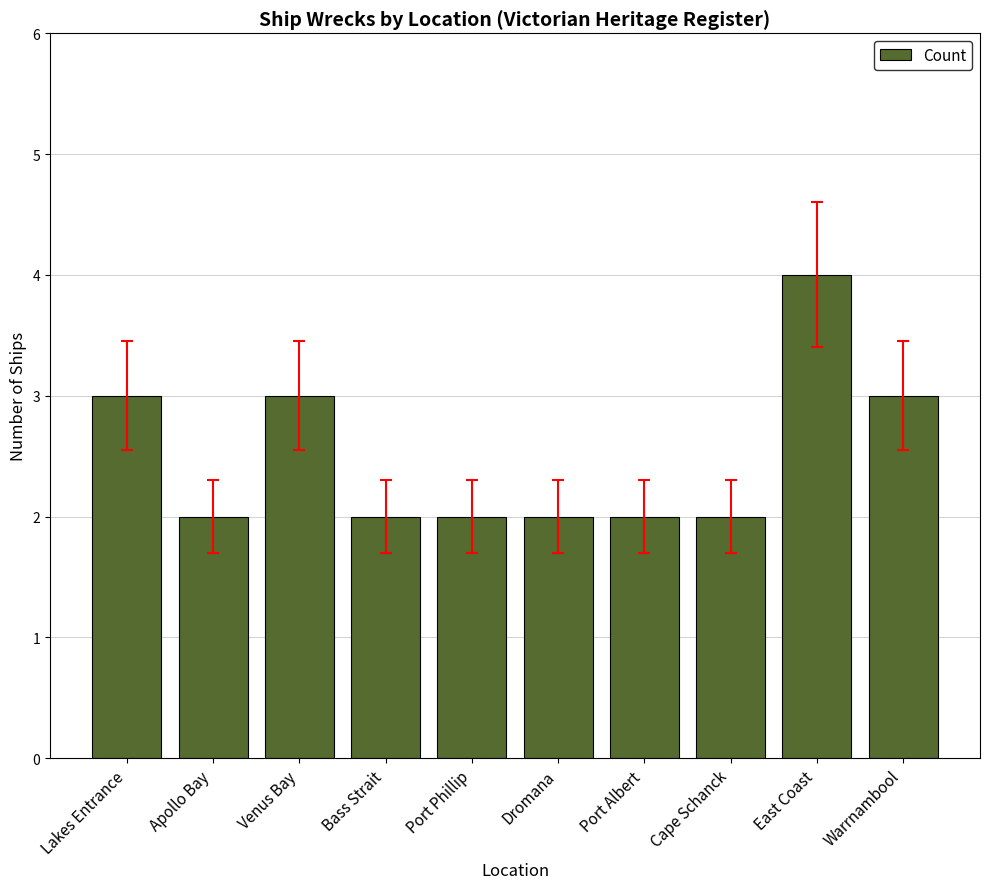

What is the difference between the maximum and second lowest values?

2